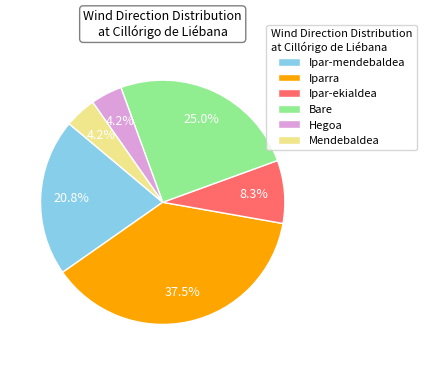

What percentage is the Mendebaldea slice, to the nearest percent?

4%